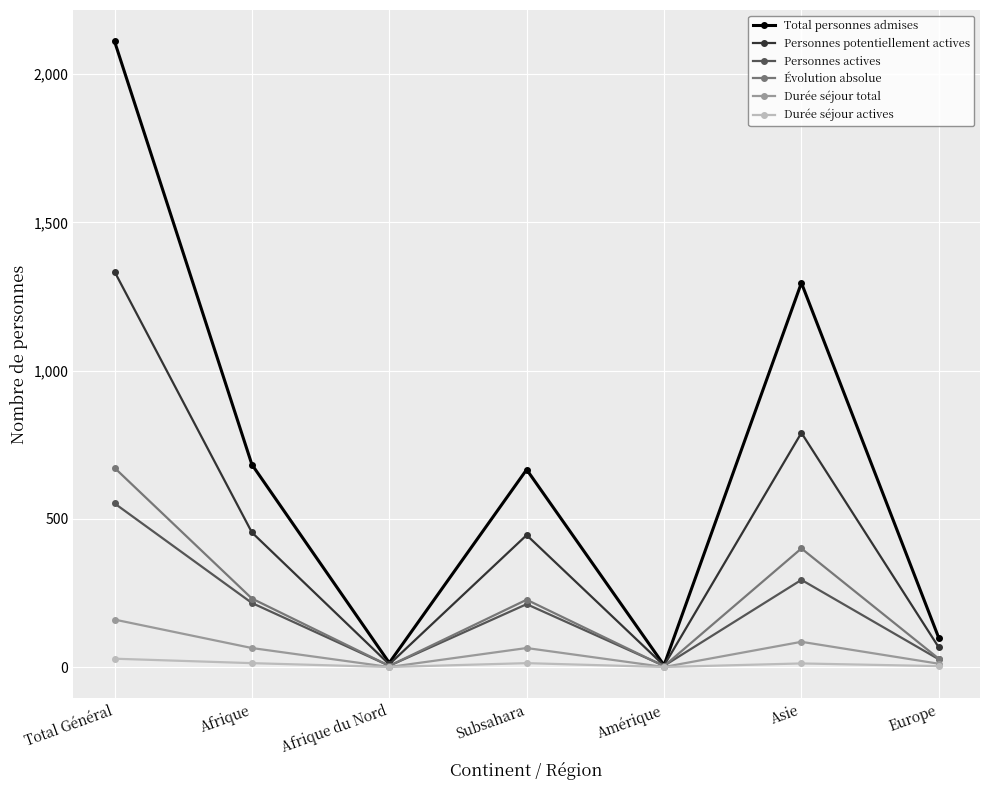

Between Total Général and Subsahara, which series saw the biggest shift?

Total personnes admises